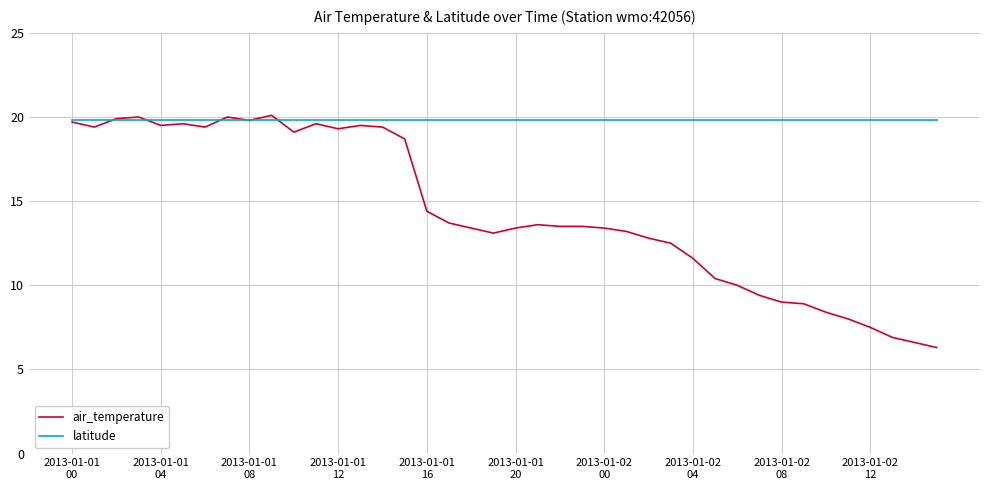

Rank the series by their average value, from highest to lowest.

latitude, air_temperature